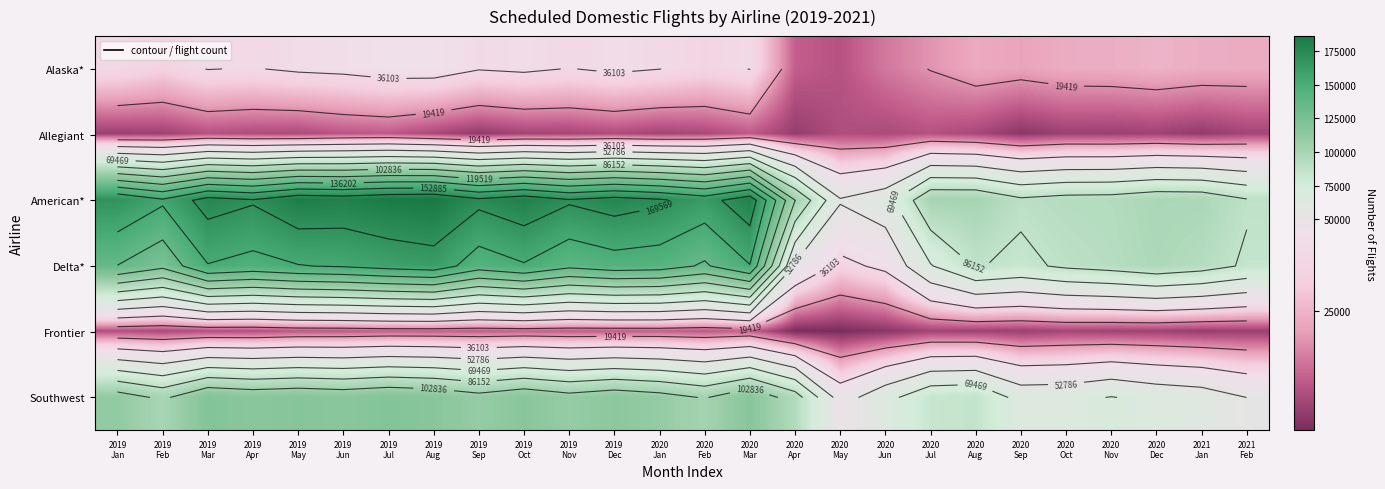

Which category has the highest value across all series?

2019
Aug